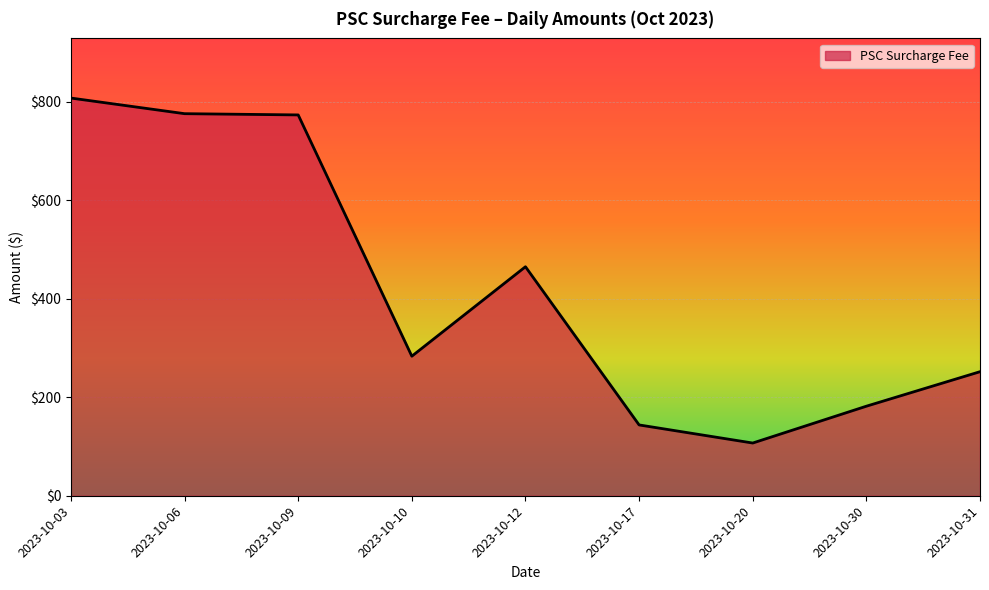

What is the minimum value shown in the chart?

107.1